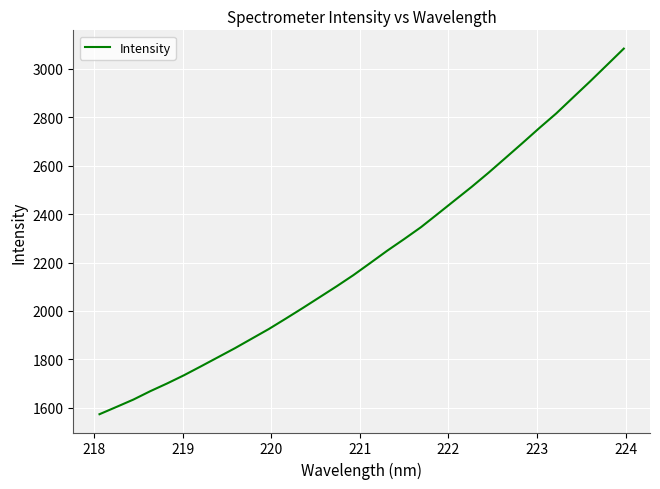

How many values are below 2198?

16